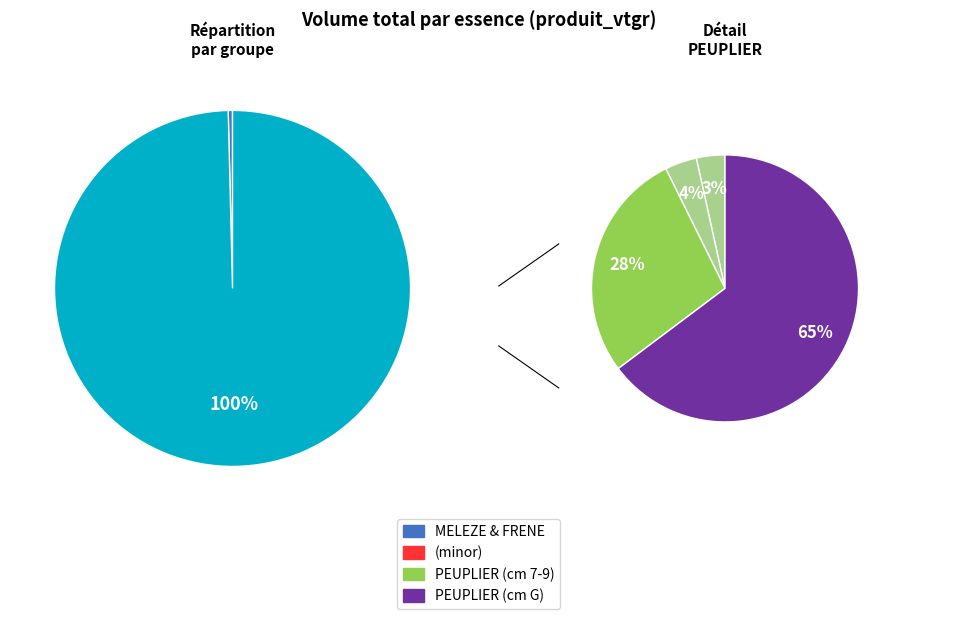

The MELEZE(5) slice represents 0% of the pie. True or false?

True